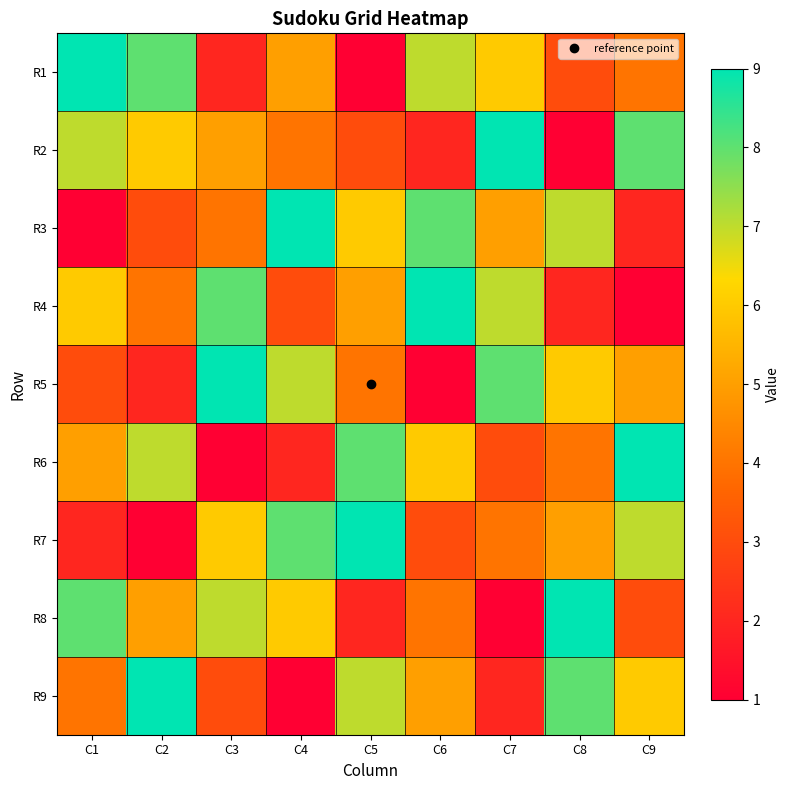

Reading right to left, extract all data points from this chart.

R1: C9=4	C8=3	C7=6	C6=7	C5=1	C4=5	C3=2	C2=8	C1=9
R2: C9=8	C8=1	C7=9	C6=2	C5=3	C4=4	C3=5	C2=6	C1=7
R3: C9=2	C8=7	C7=5	C6=8	C5=6	C4=9	C3=4	C2=3	C1=1
R4: C9=1	C8=2	C7=7	C6=9	C5=5	C4=3	C3=8	C2=4	C1=6
R5: C9=5	C8=6	C7=8	C6=1	C5=4	C4=7	C3=9	C2=2	C1=3
R6: C9=9	C8=4	C7=3	C6=6	C5=8	C4=2	C3=1	C2=7	C1=5
R7: C9=7	C8=5	C7=4	C6=3	C5=9	C4=8	C3=6	C2=1	C1=2
R8: C9=3	C8=9	C7=1	C6=4	C5=2	C4=6	C3=7	C2=5	C1=8
R9: C9=6	C8=8	C7=2	C6=5	C5=7	C4=1	C3=3	C2=9	C1=4